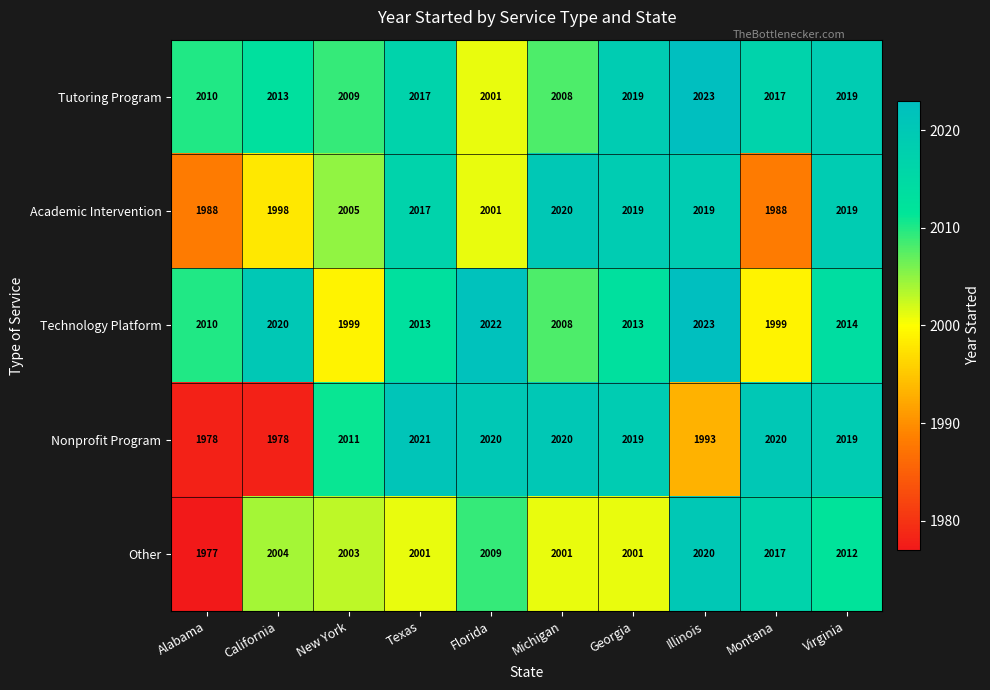

What is the total value across all series at Illinois?

10078